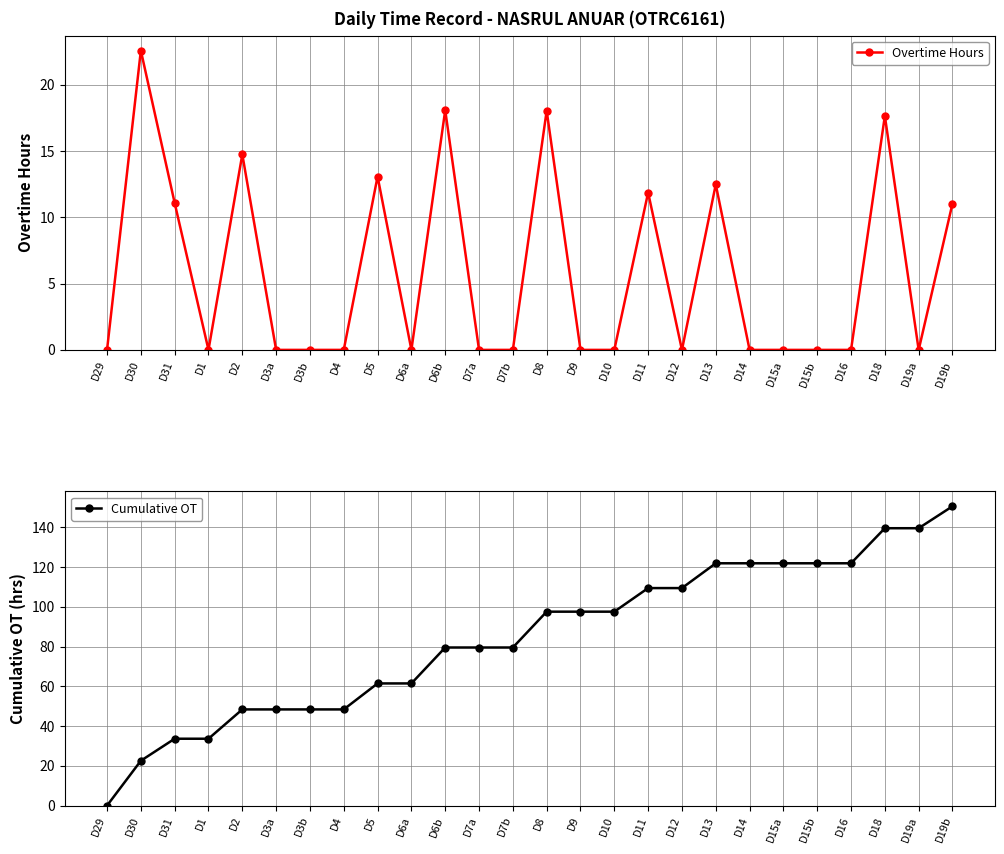

Does the chart display data point markers on the line(s)?

Yes